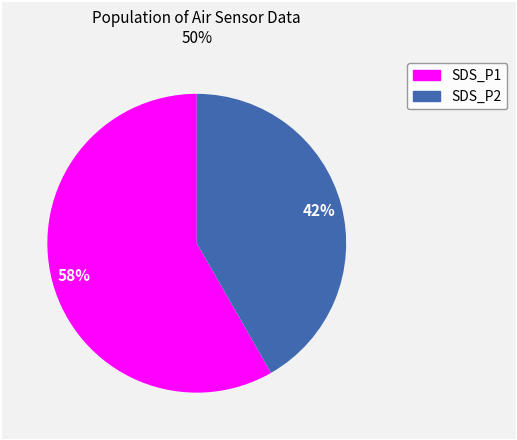

To the nearest percent, what is the average slice percentage?

50%